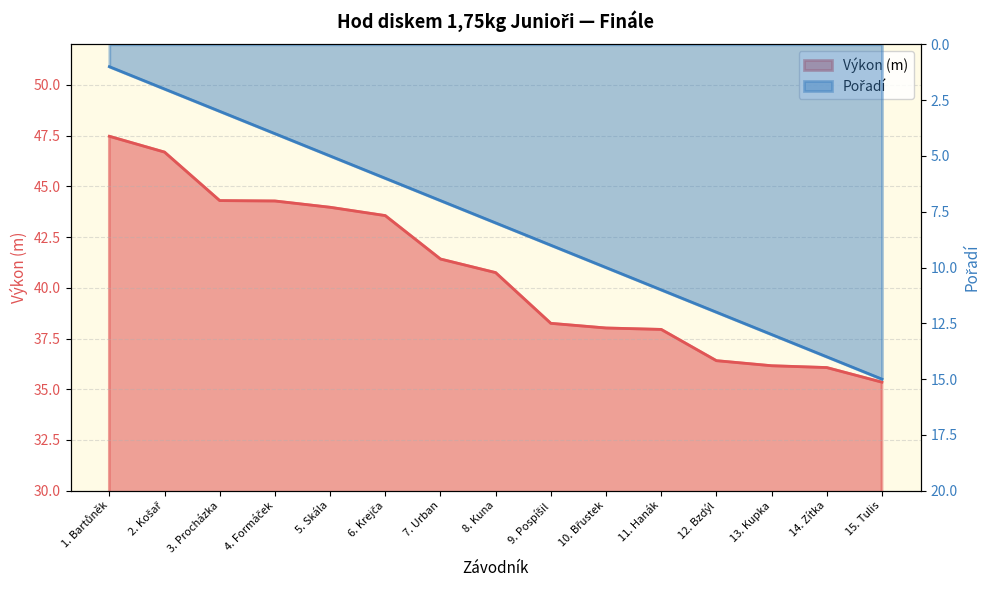

True or false: Výkon and Pořadí cross at least once.

False